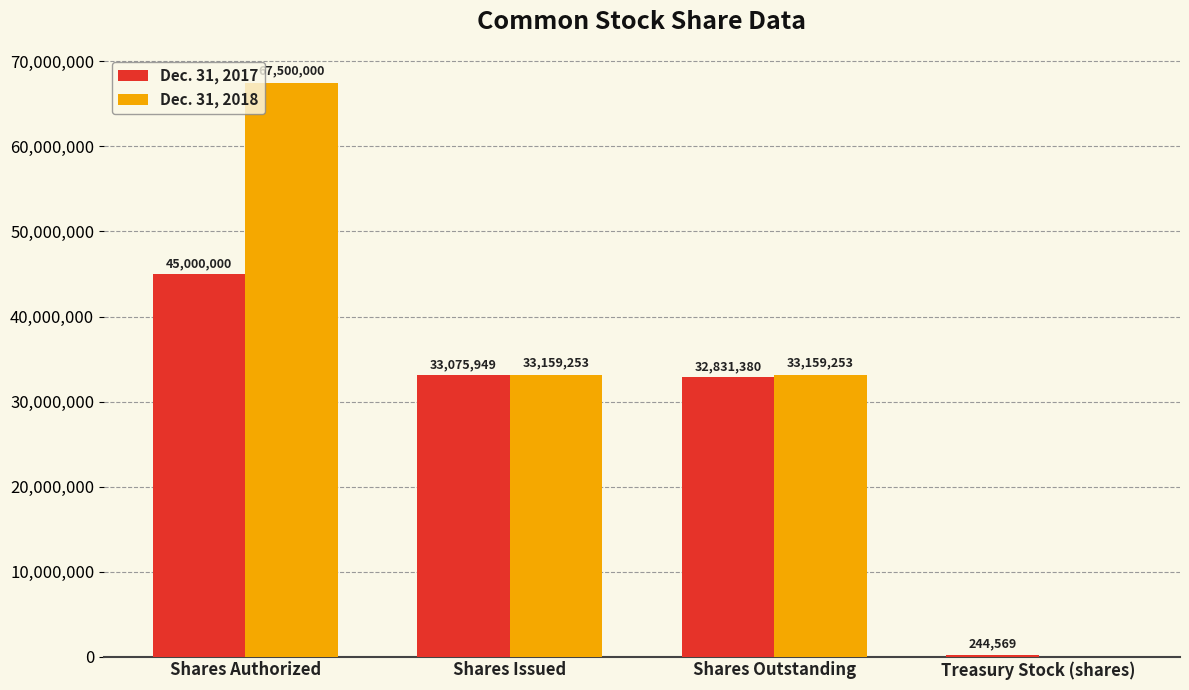

Reading right to left, transcribe all the data shown in this chart.

Dec. 31, 2017: Treasury Stock (shares)=244569	Shares Outstanding=32831380	Shares Issued=33075949	Shares Authorized=45000000
Dec. 31, 2018: Treasury Stock (shares)=0	Shares Outstanding=33159253	Shares Issued=33159253	Shares Authorized=67500000